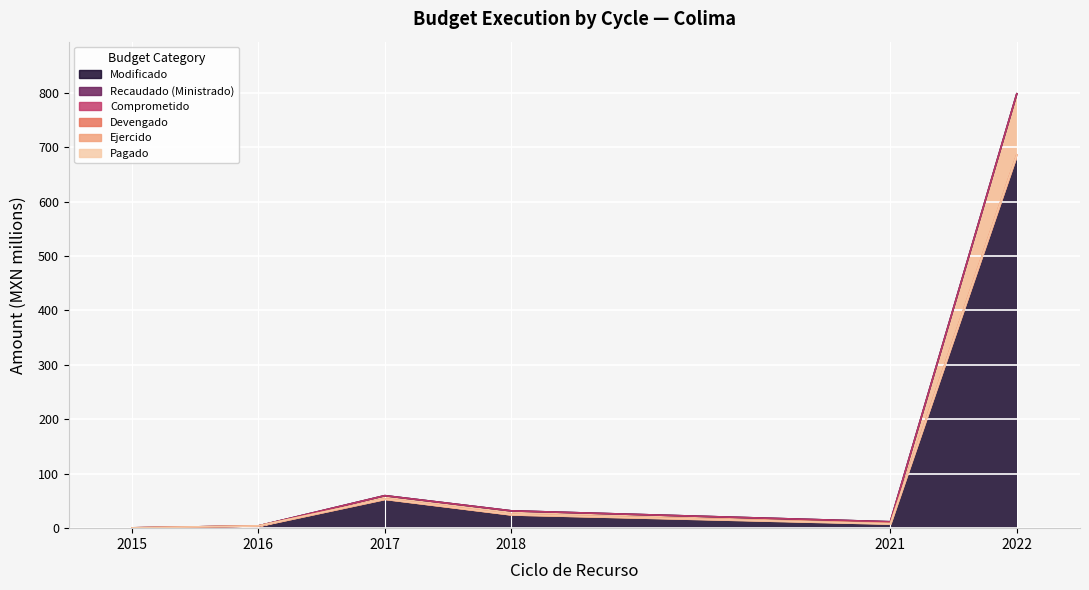

List the labels in order of Ejercido value, smallest first.

2015, 2016, 2021, 2018, 2017, 2022